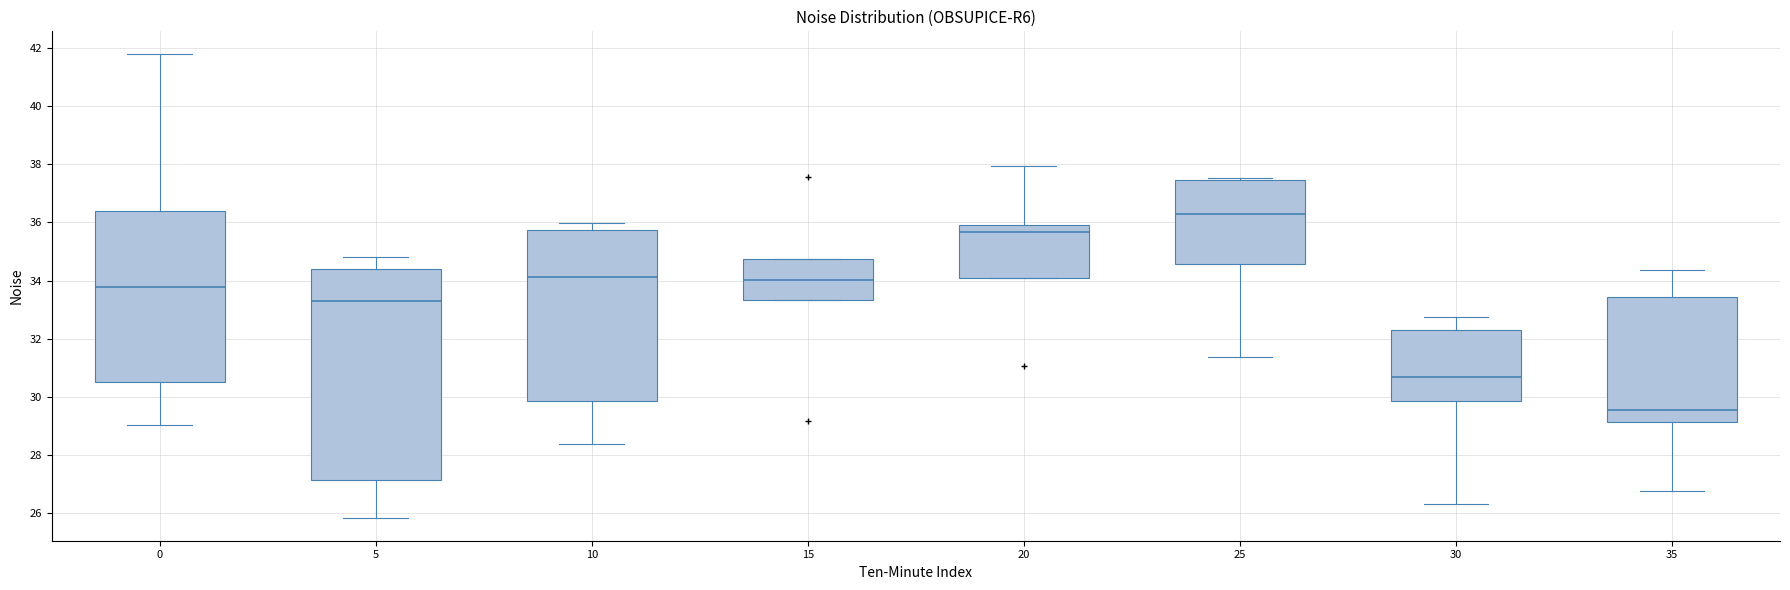

Reading left to right, read every box against the y-axis: the position of its median line, the range the box covers, and the ends of its whiskers. The values are not printed on the chart, so give them approximately, as read against the axis.

0: median 33.8, box 30.6 to 36.4, whiskers 29.0 to 41.8
5: median 33.2, box 27.2 to 34.4, whiskers 25.8 to 34.8
10: median 34.2, box 29.8 to 35.8, whiskers 28.4 to 36.0
15: median 34.0, box 33.4 to 34.8, whiskers 33.4 to 34.8
20: median 35.6, box 34.0 to 36.0, whiskers 34.0 to 38.0
25: median 36.4, box 34.6 to 37.4, whiskers 31.4 to 37.6
30: median 30.6, box 29.8 to 32.4, whiskers 26.4 to 32.8
35: median 29.6, box 29.2 to 33.4, whiskers 26.8 to 34.4